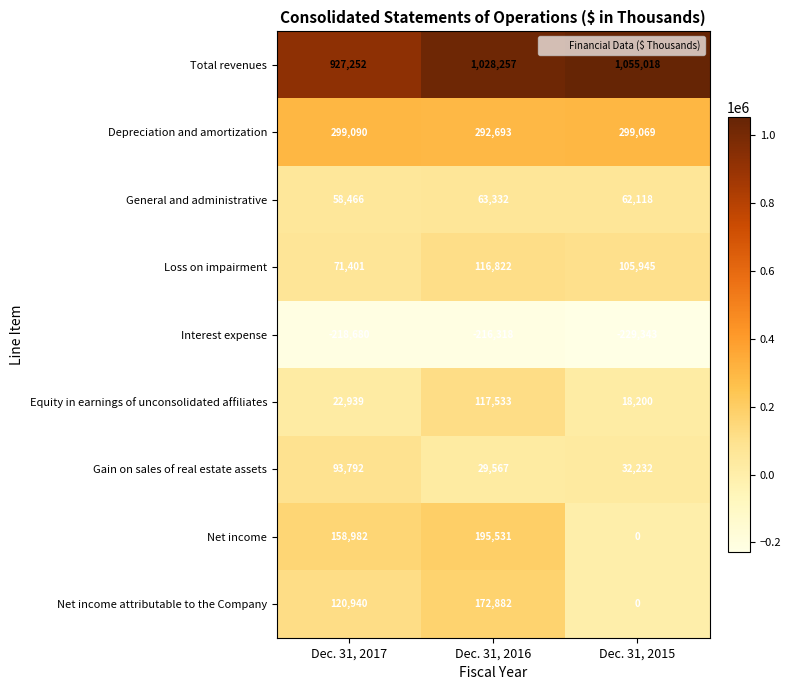

What is the difference between the maximum and minimum values in the Gain on sales of real estate assets series?

64225